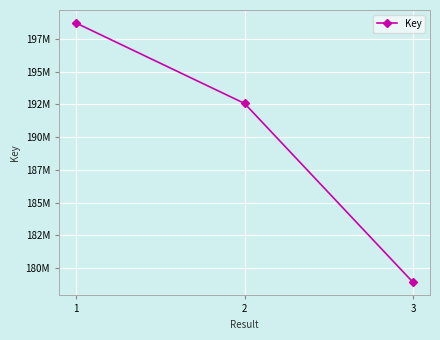

Reading left to right, extract all data points from this chart.

1=198700492	2=192566356	3=178918385